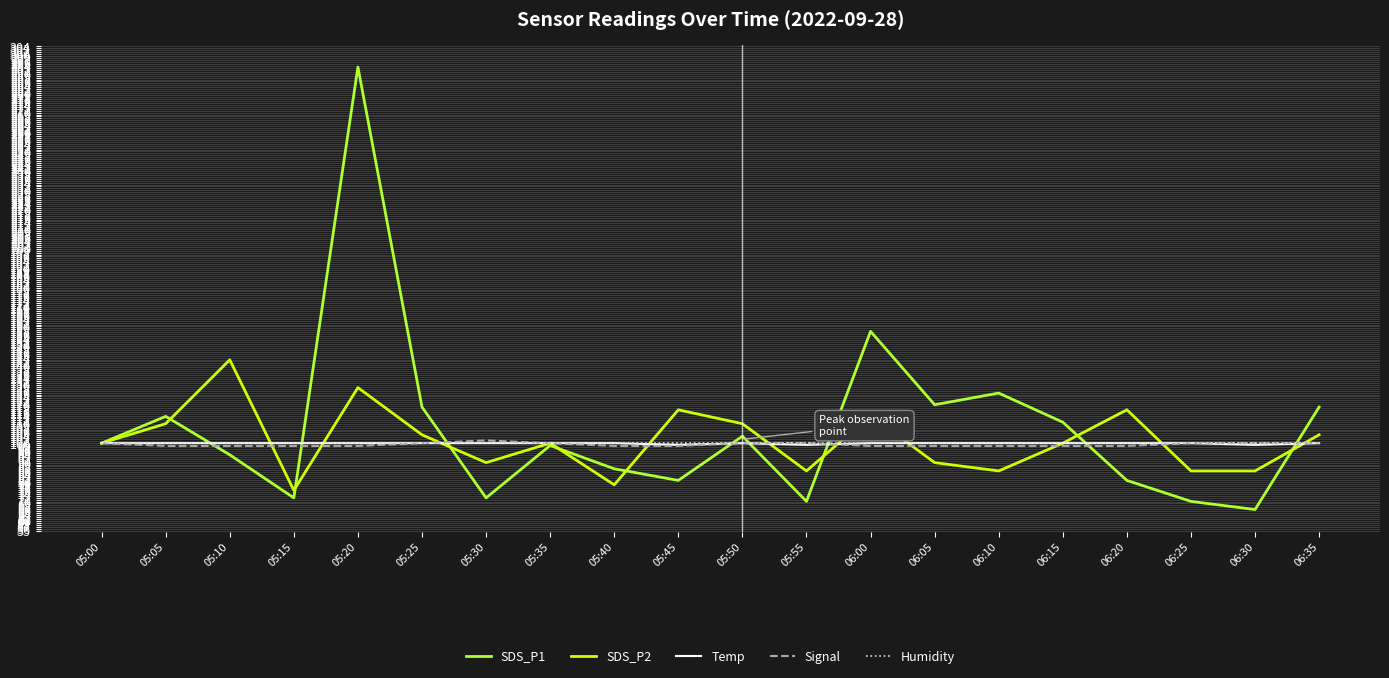

Which label corresponds to the largest value in the chart?

05:20